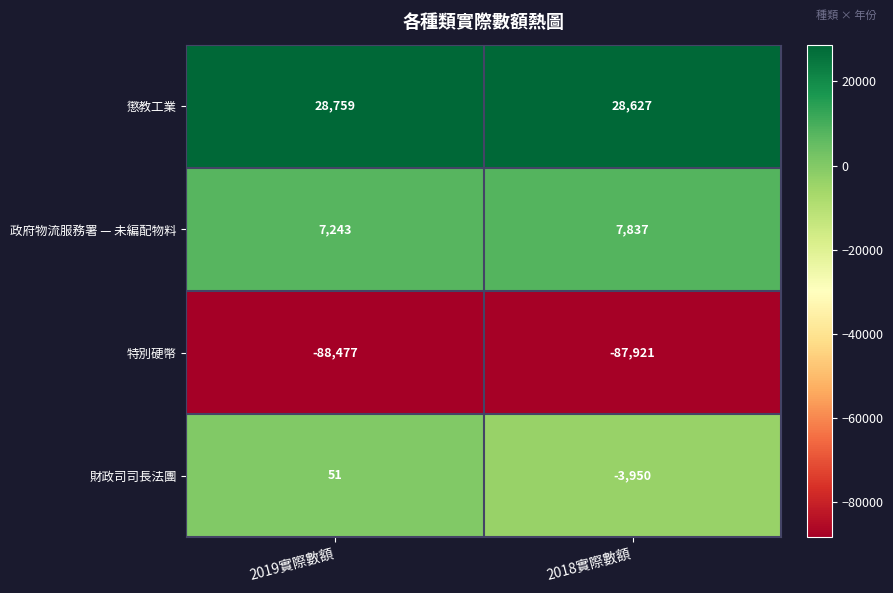

Between 2019實際數額 and 2018實際數額, which series saw the biggest shift?

財政司司長法團